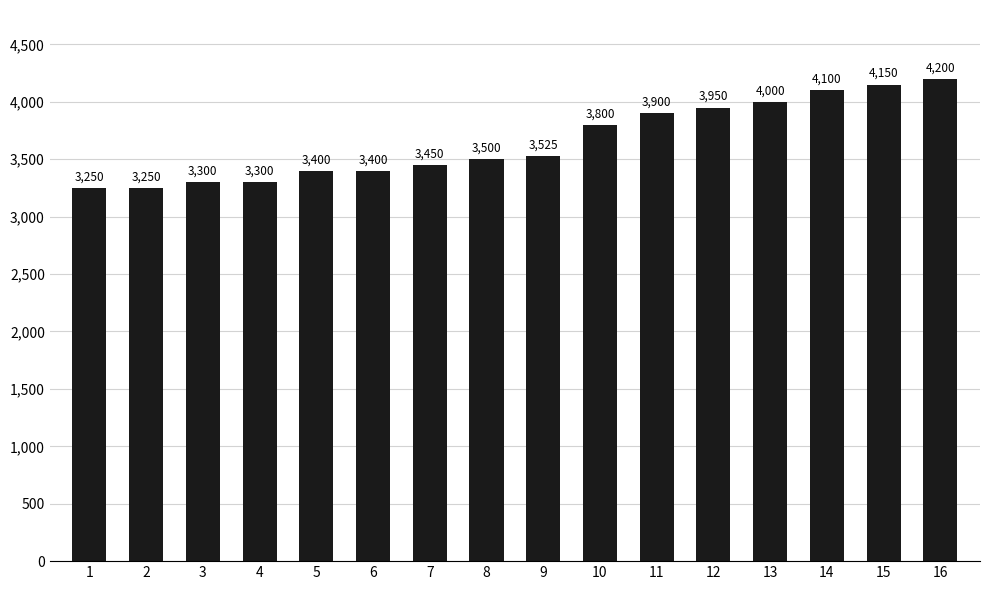

The value at 11 is 3900. True or false?

True